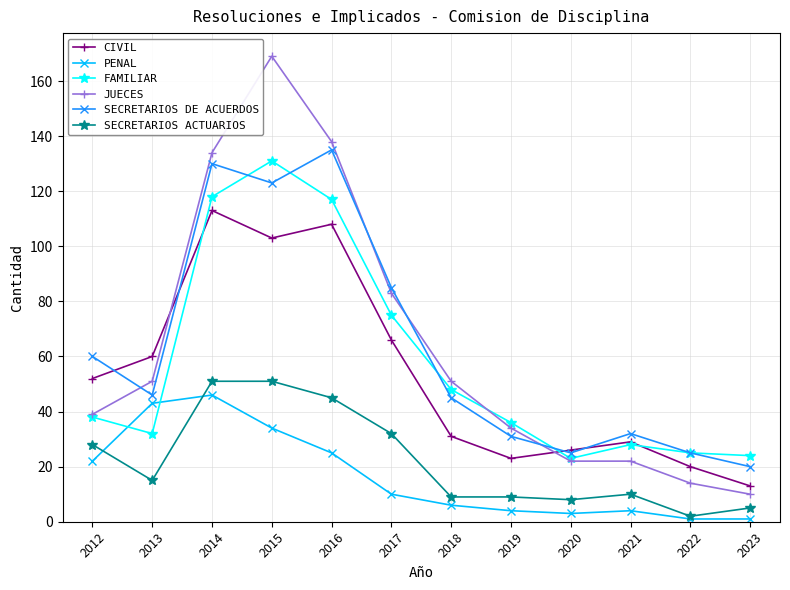

What is the average value of the CIVIL series?

54